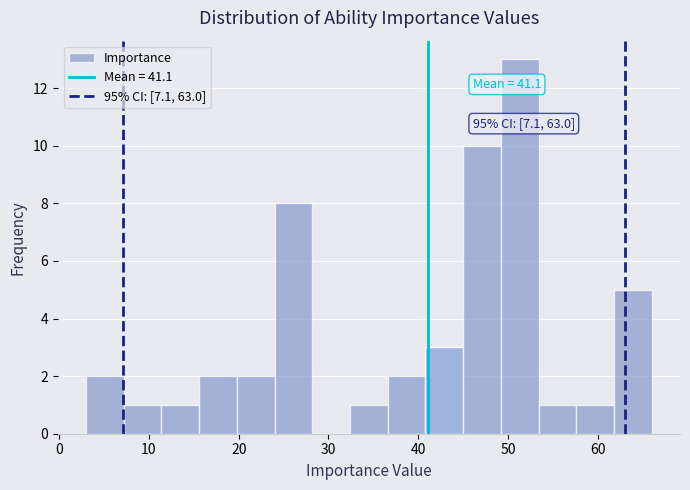

Which range on the x-axis has the tallest bar?

49.2 to 53.4